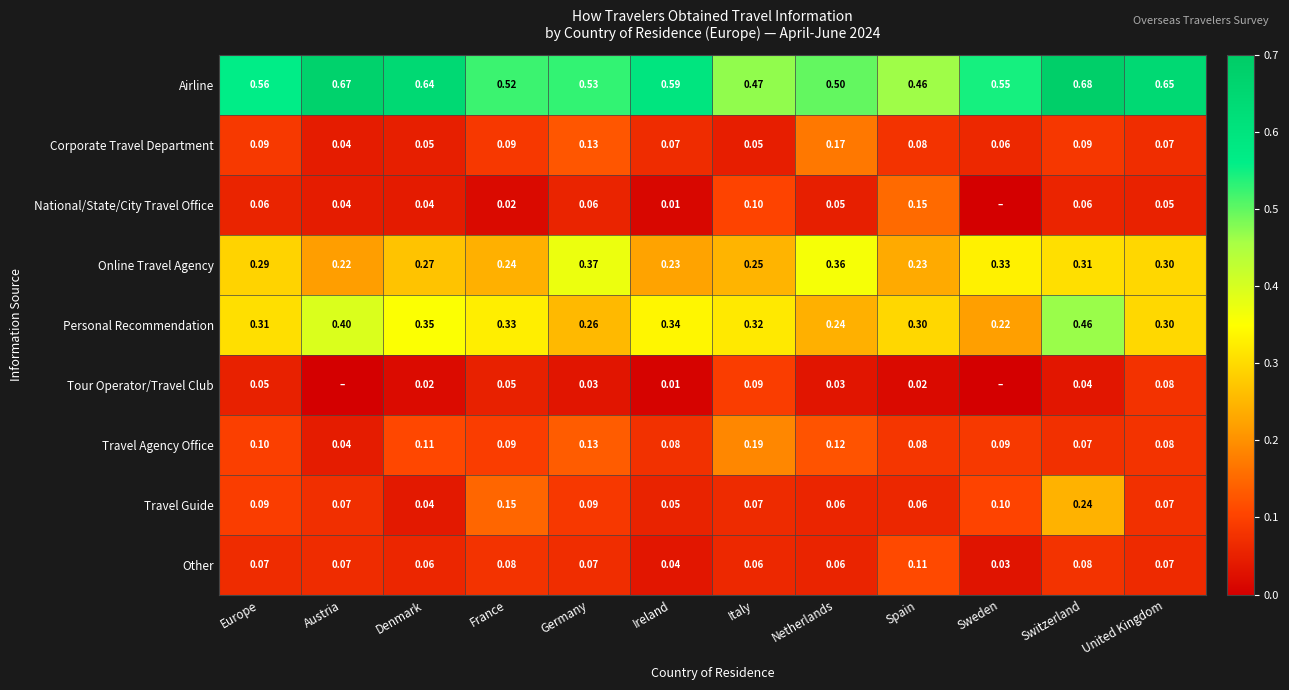

At which label does Personal Recommendation reach its peak?

Switzerland